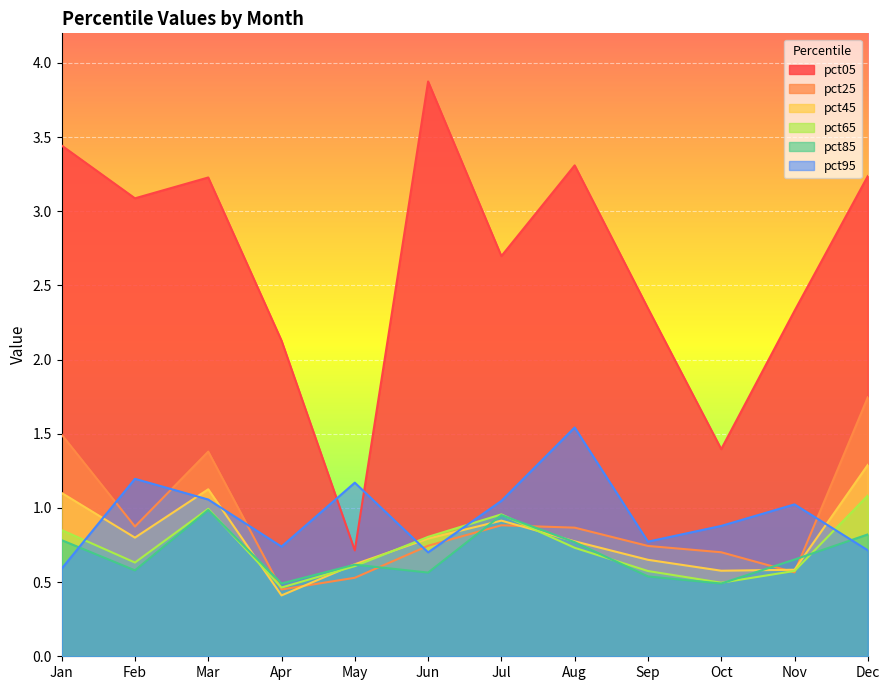

What is the sum of the pct65 values at Apr and May?

1.1